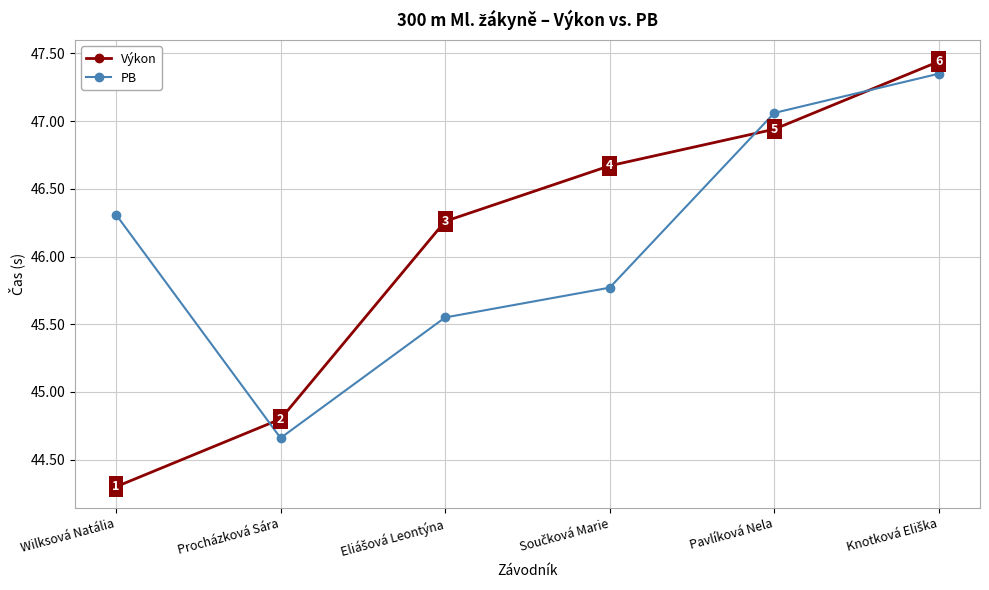

What value does the PB series have at Procházková Sára?

44.7